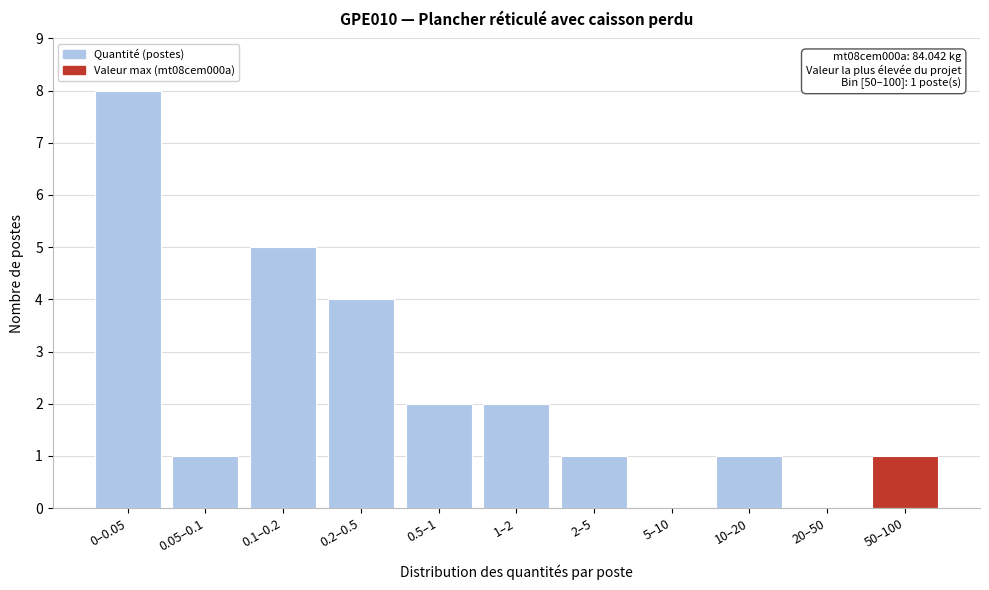

Reading left to right, list all the values displayed in this chart.

0–0.05=8	0.05–0.1=1	0.1–0.2=5	0.2–0.5=4	0.5–1=2	1–2=2	2–5=1	5–10=0	10–20=1	20–50=0	50–100=1